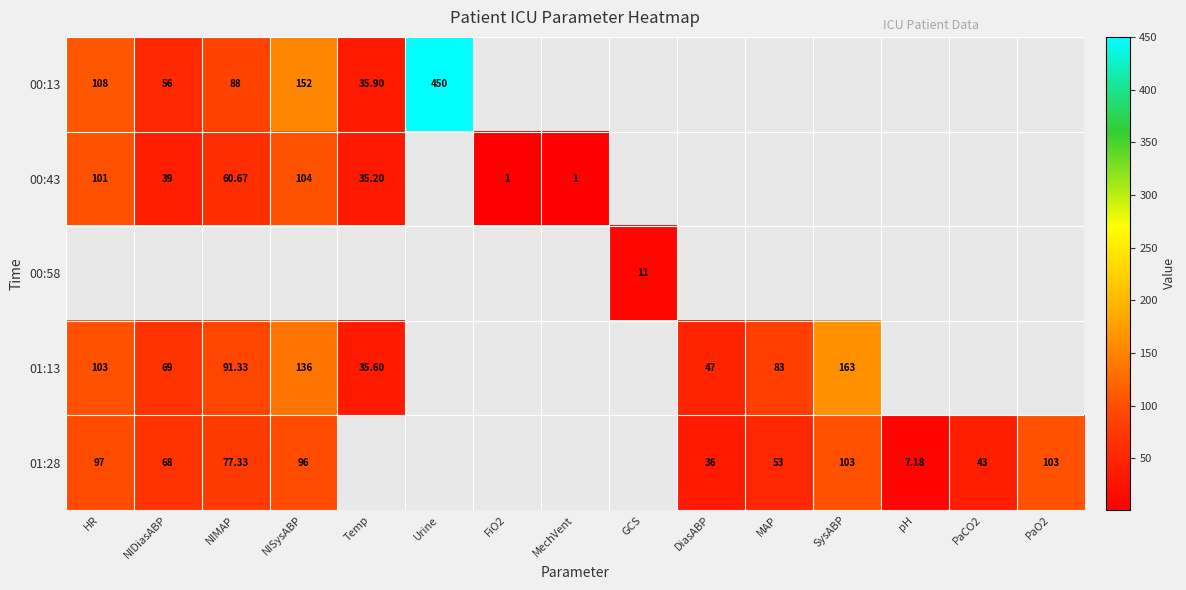

Which series has the widest spread of values?

00:13